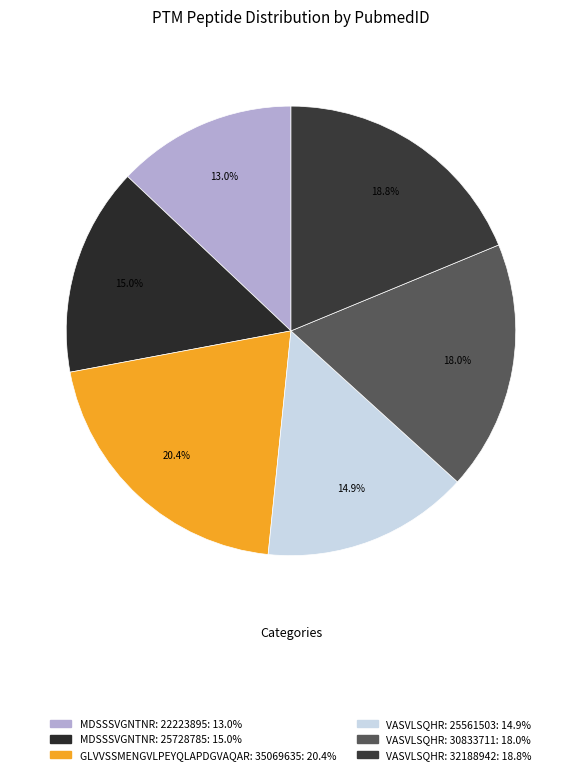

To the nearest percent, what is the average slice percentage?

17%